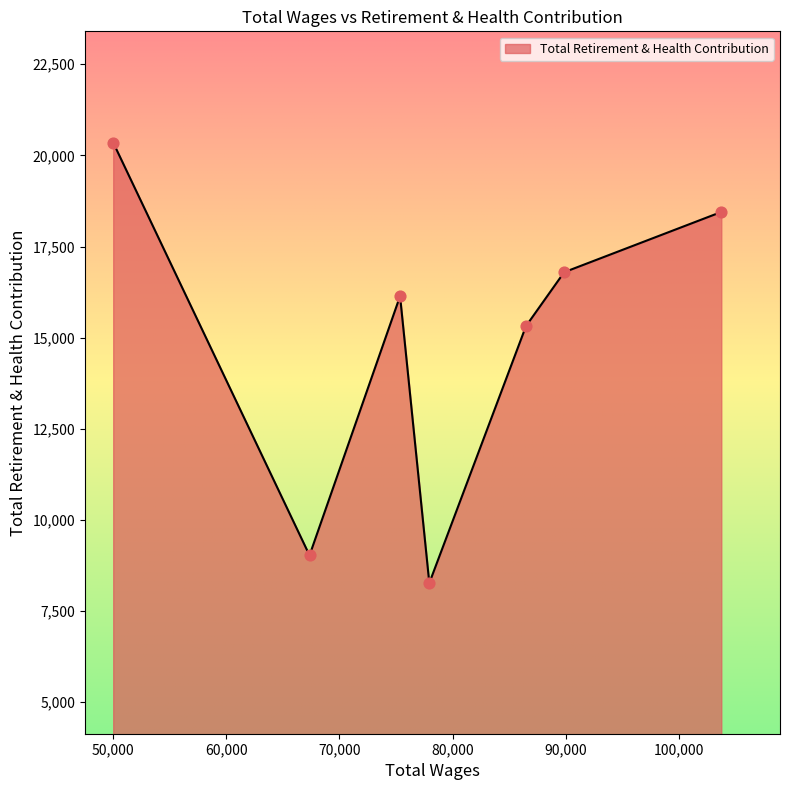

How many interior local peaks (higher than both neighbors) does the data have?

1